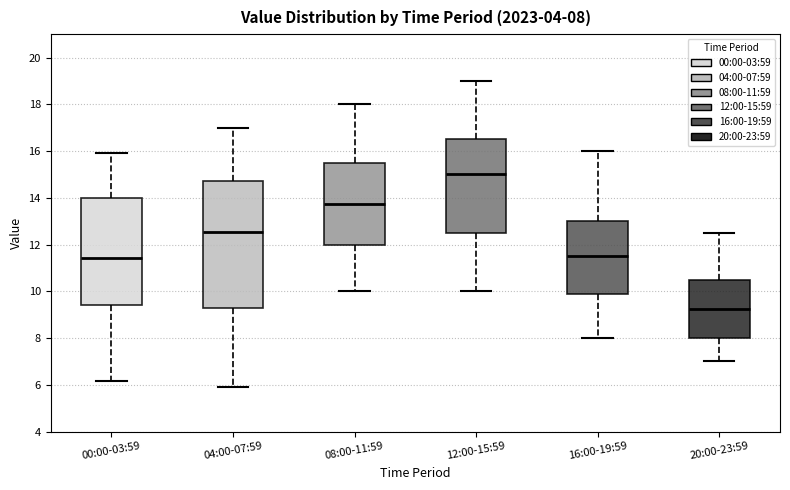

Which box is the tallest, from its lower edge to its upper edge?

04:00-07:59